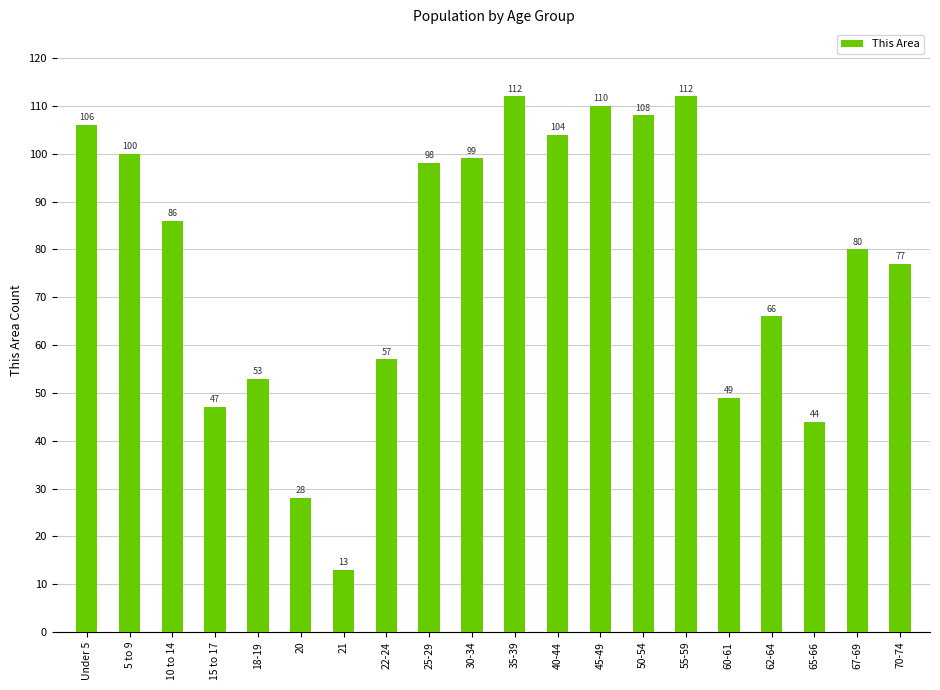

What is the value of the 6th bar from the left?

28